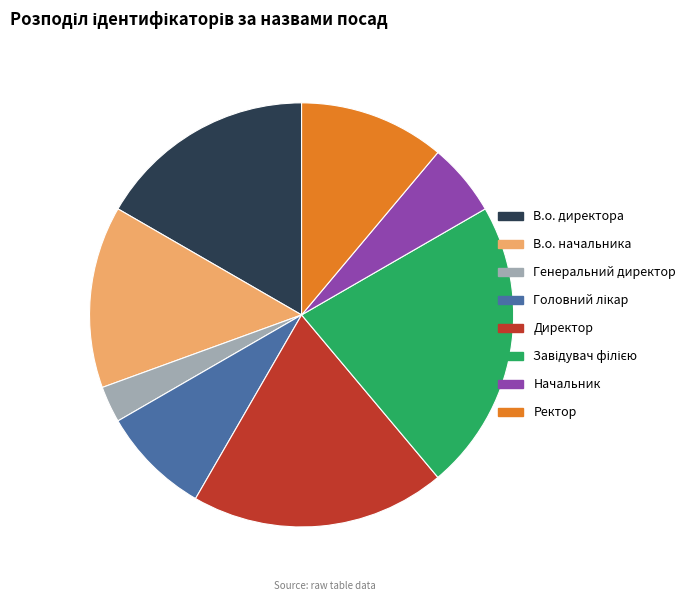

Does any single category account for the majority?

No